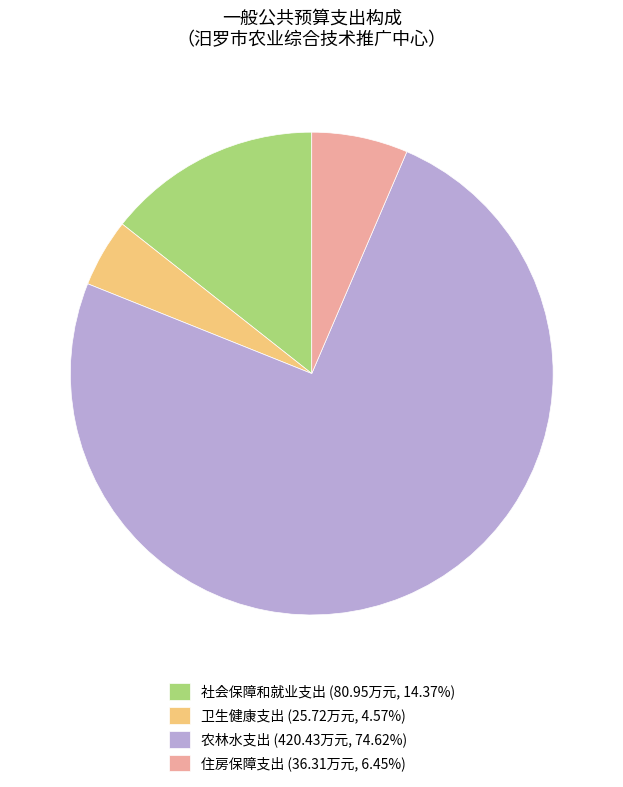

Between 卫生健康支出 and 农林水支出, which is larger?

农林水支出